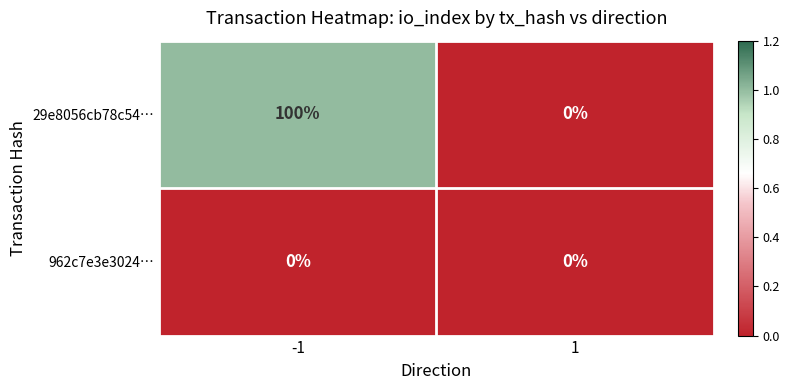

Rank the series by their average value, from lowest to highest.

962c7e3e3024…, 29e8056cb78c54…